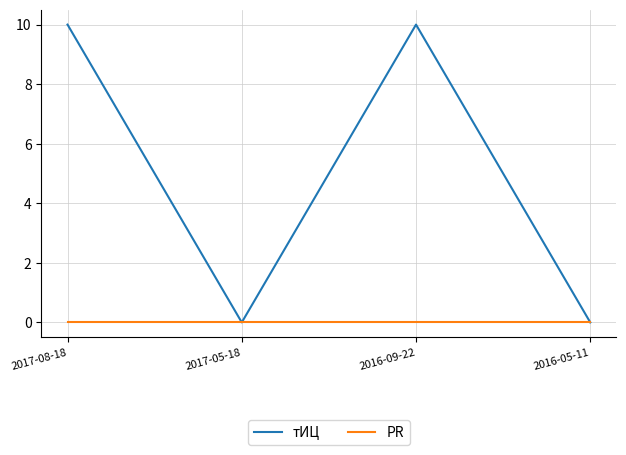

Between 2017-08-18 and 2017-05-18, which series saw the biggest shift?

тИЦ